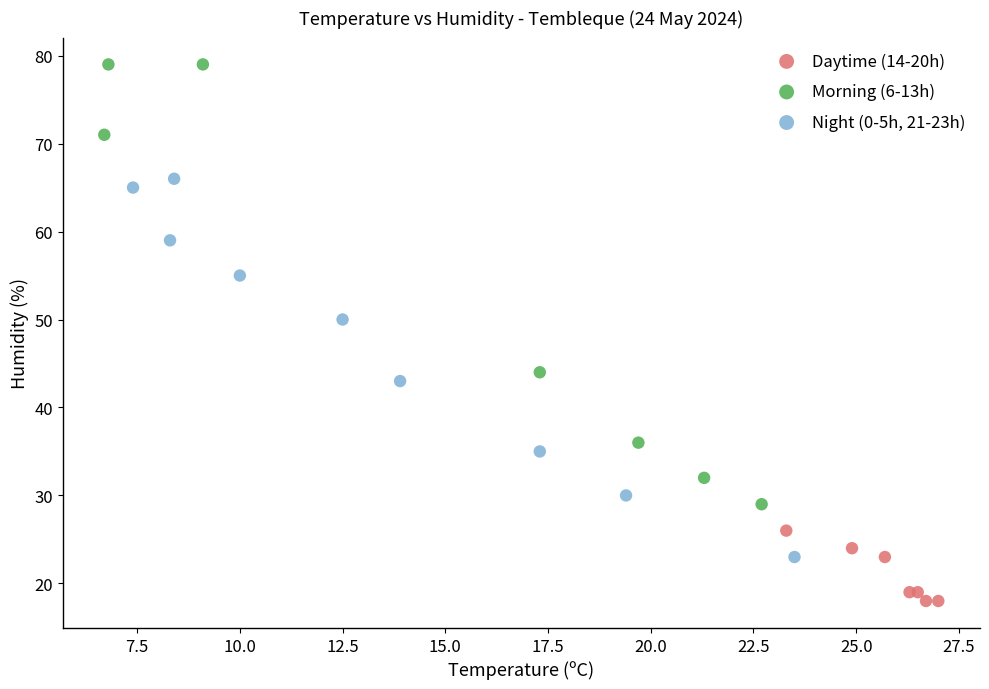

Which series has the largest Y range (max minus min)?

Morning (6-13h)